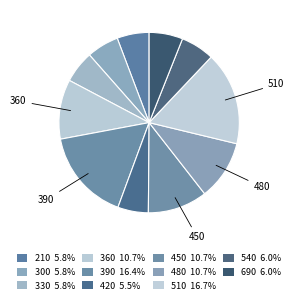

To the nearest percent, what portion does 300 represent?

6%